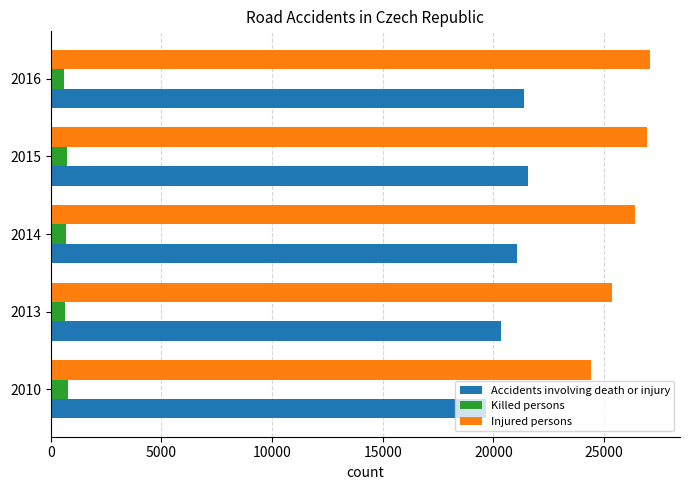

How many series are shown in this chart?

3